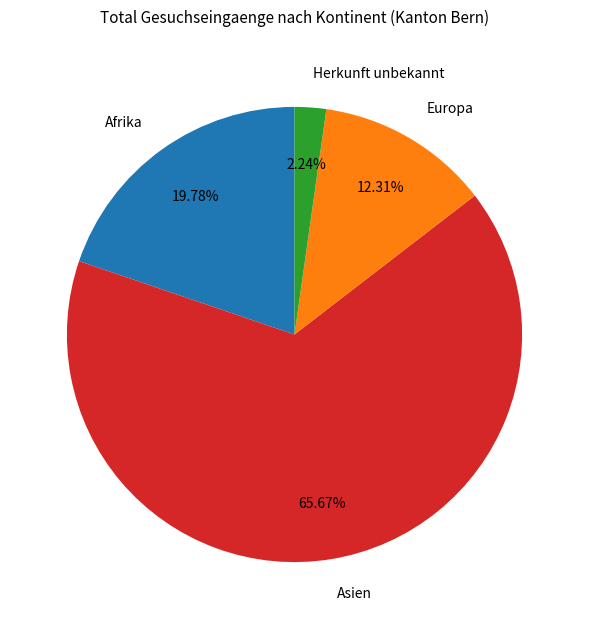

Is there a majority slice in this chart?

Yes